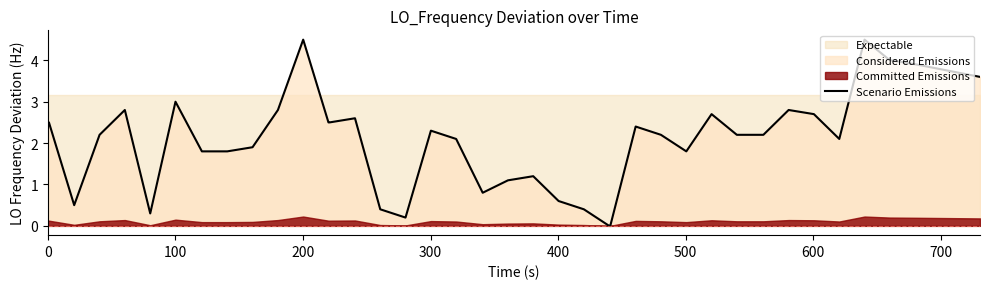

What is the highest value of the Scenario Emissions series?

4.5